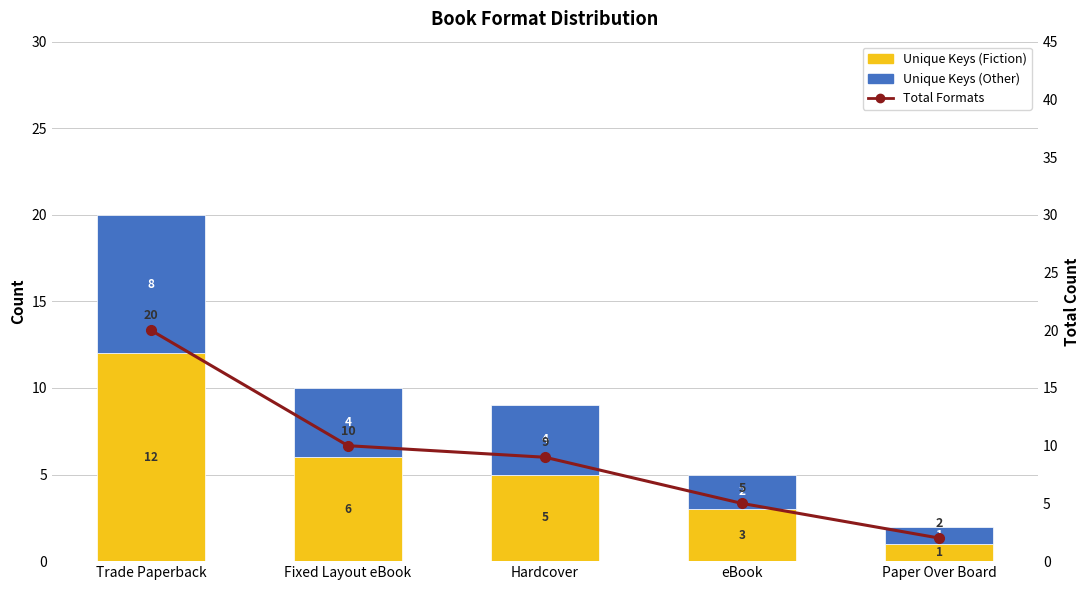

Where is Unique Keys (Fiction) nearest to the value 6?

Fixed Layout eBook